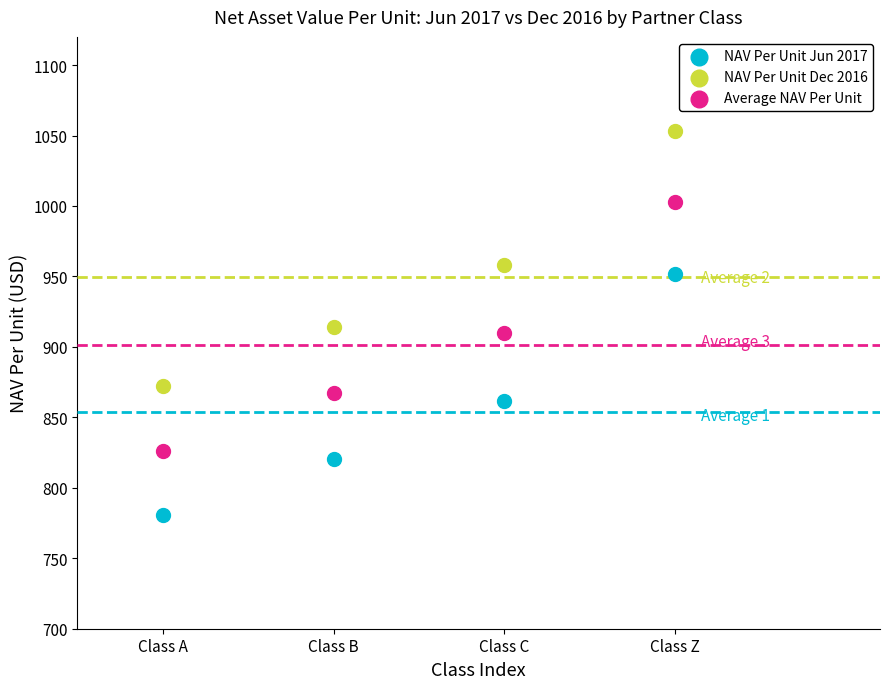

Which series contains the highest Y value?

NAV Per Unit Dec 2016